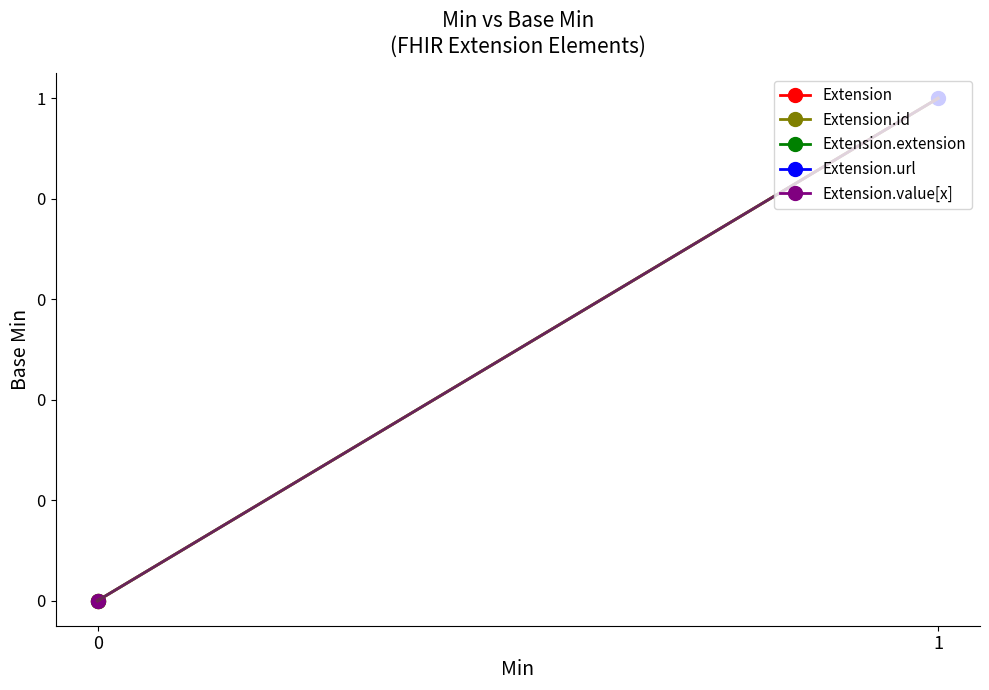

True or false: there are more than 1 points higher than both neighbors.

False